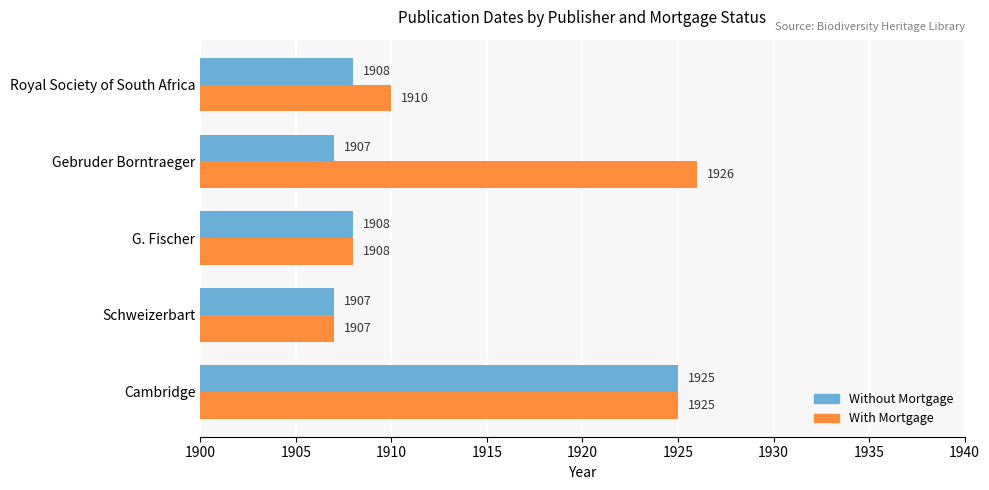

The Without Mortgage series shows 1908 at Royal Society of South Africa. True or false?

True